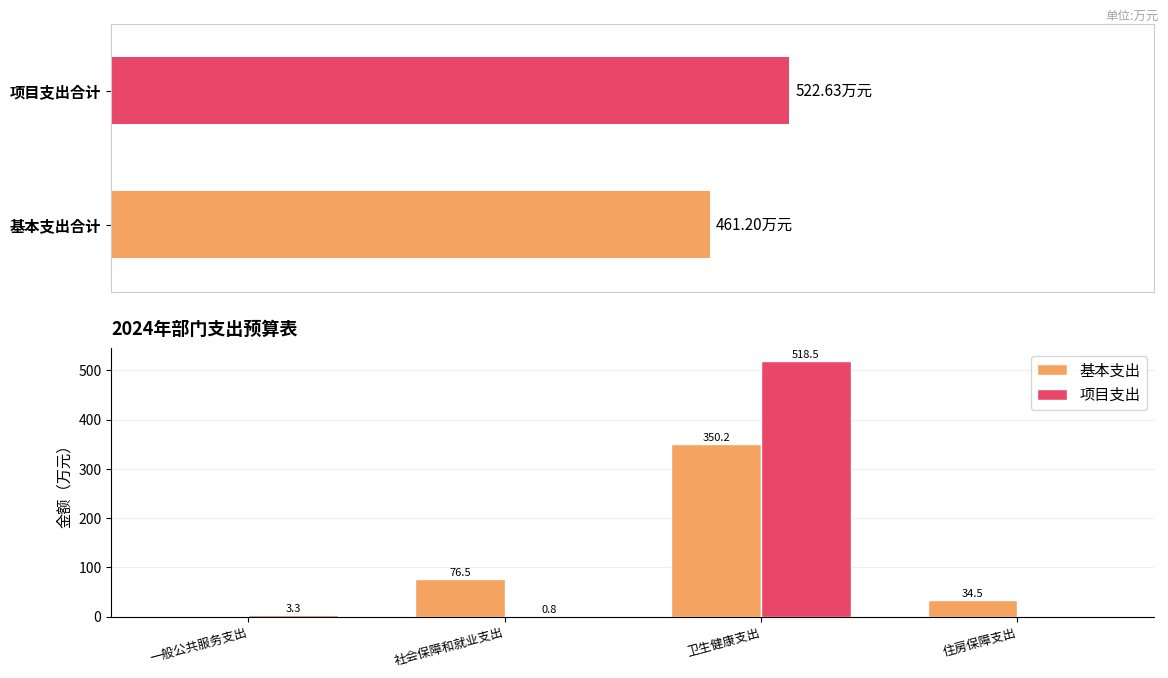

Which series changed the most between 卫生健康支出 and 住房保障支出?

项目支出